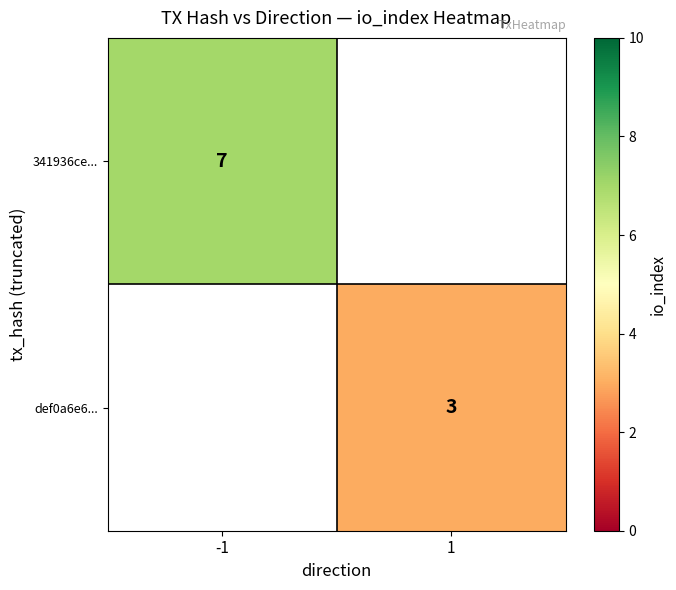

Is it true that def0a6e6... equals 1 at 1?

False